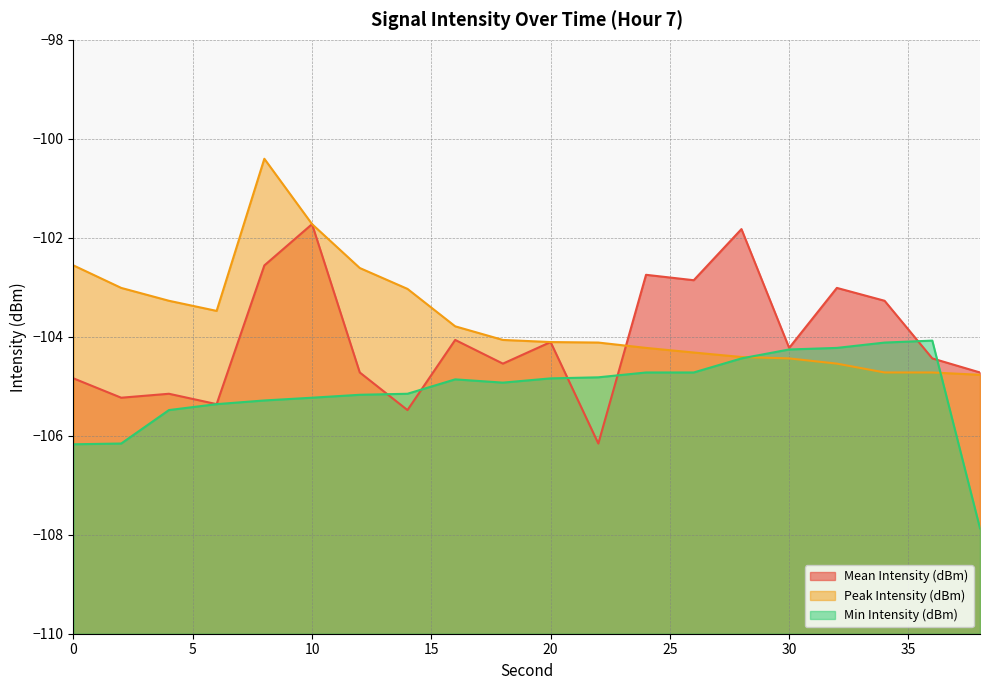

Reading right to left, transcribe all the data shown in this chart.

Mean Intensity (dBm): -104.7	-104.4	-103.3	-103.0	-104.2	-101.8	-102.9	-102.7	-106.2	-104.1	-104.5	-104.1	-105.5	-104.7	-101.7	-102.6	-105.4	-105.2	-105.2	-104.8
Peak Intensity (dBm): -104.8	-104.7	-104.7	-104.5	-104.4	-104.4	-104.3	-104.2	-104.1	-104.1	-104.1	-103.8	-103.0	-102.6	-101.7	-100.4	-103.5	-103.3	-103.0	-102.6
Min Intensity (dBm): -107.9	-104.1	-104.1	-104.2	-104.3	-104.4	-104.7	-104.7	-104.8	-104.8	-104.9	-104.9	-105.2	-105.2	-105.2	-105.3	-105.4	-105.5	-106.2	-106.2